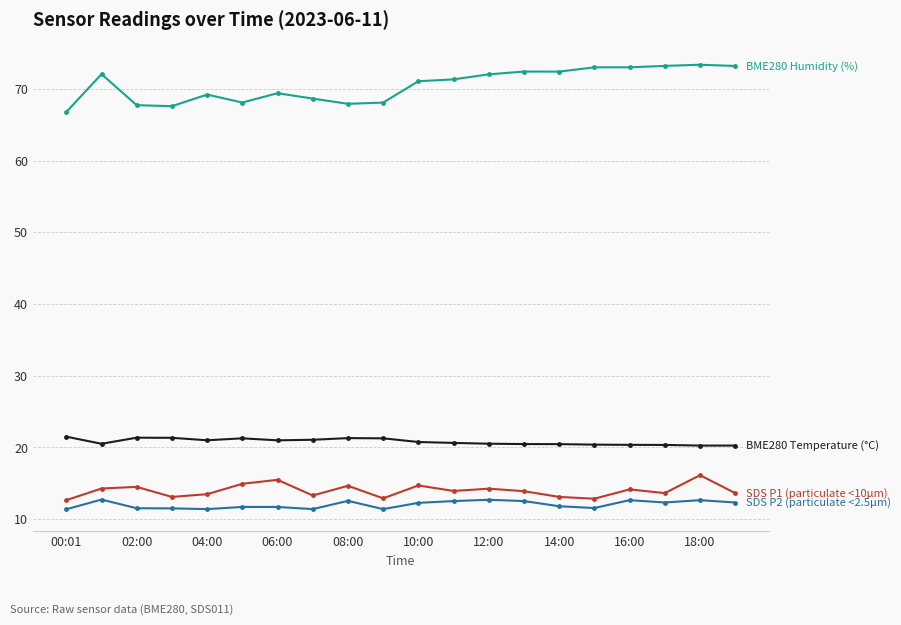

How many categories are shown in the chart?

20